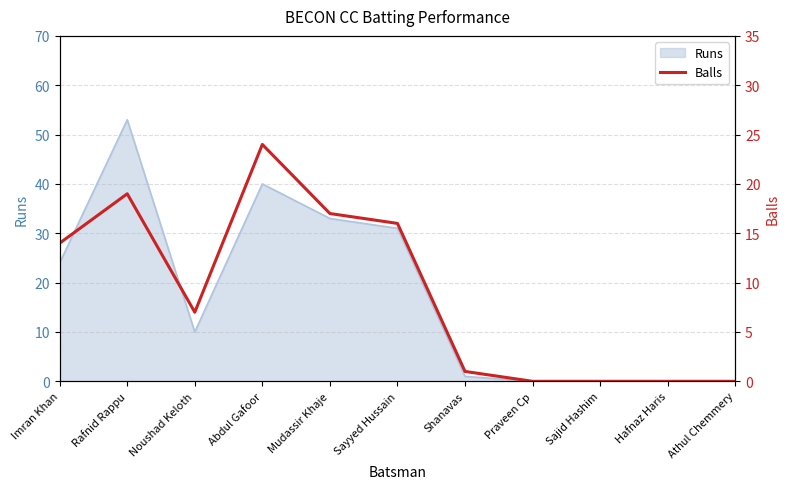

Which category has the highest value in the Runs series?

Rafnid Rappu